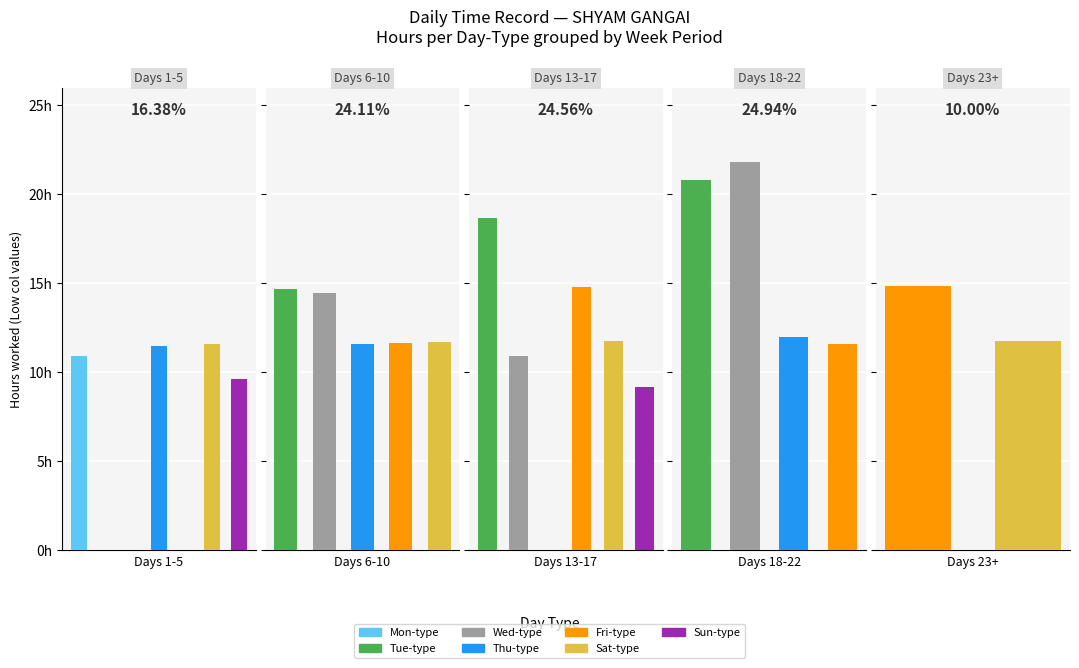

What is the difference between the second highest and minimum values in the Day 6-10 series?

2.9